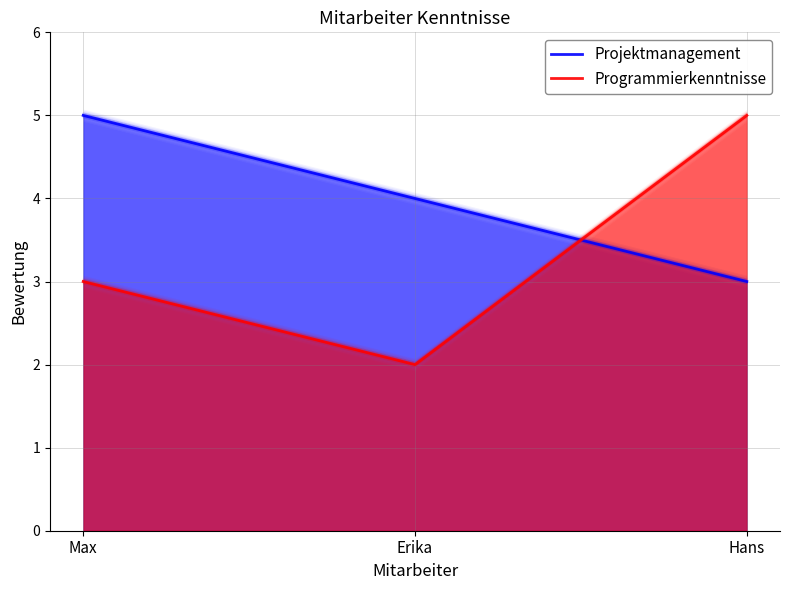

Which category has the lowest value across all series?

Erika